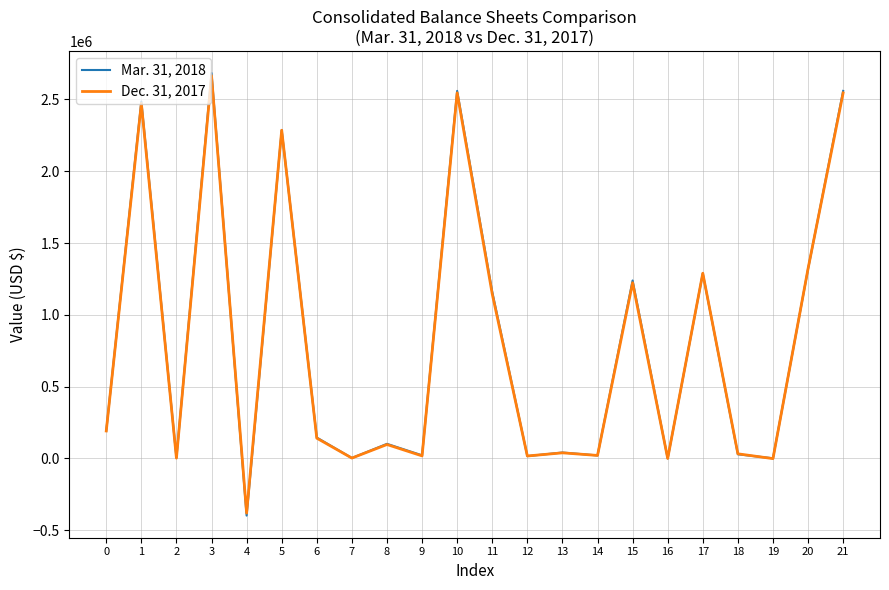

At which category is the sum across all series the highest?

3